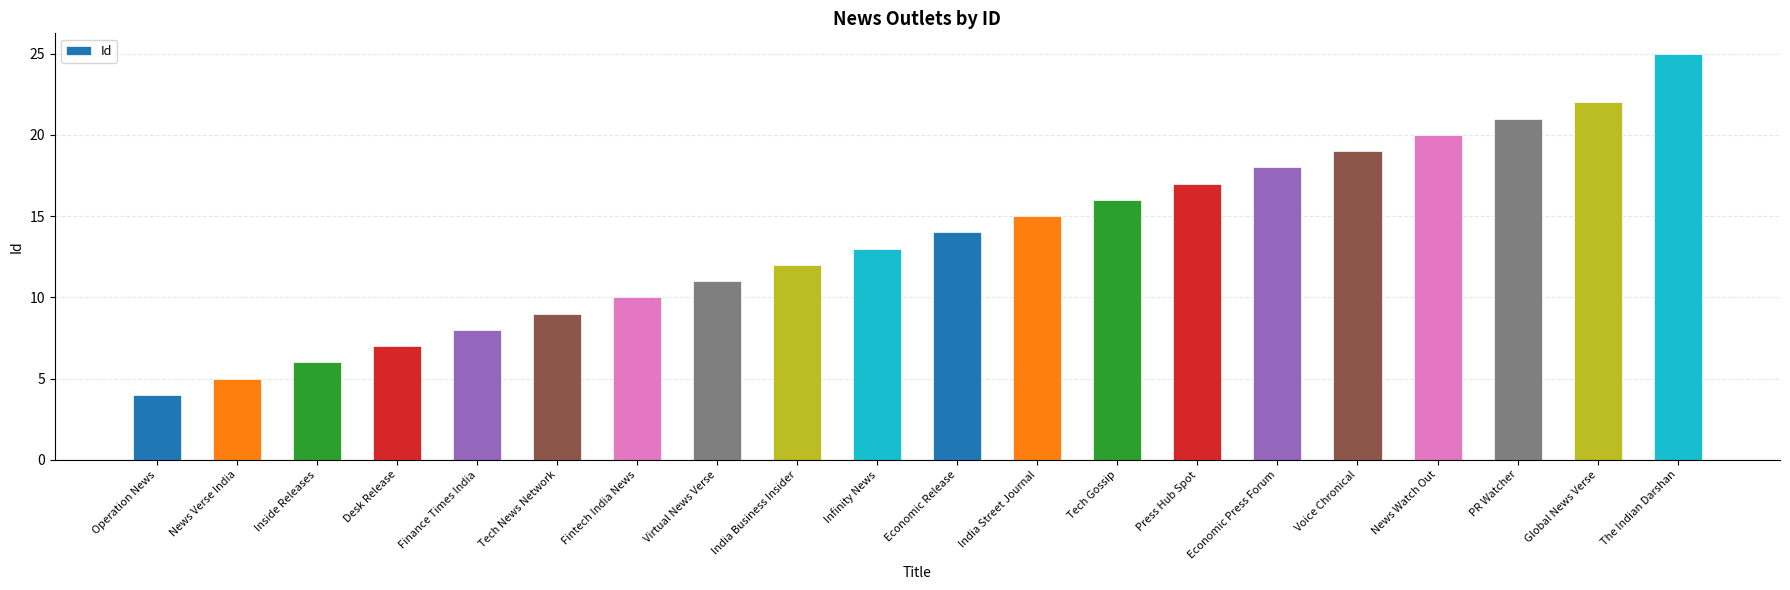

Are the bars horizontal?

No